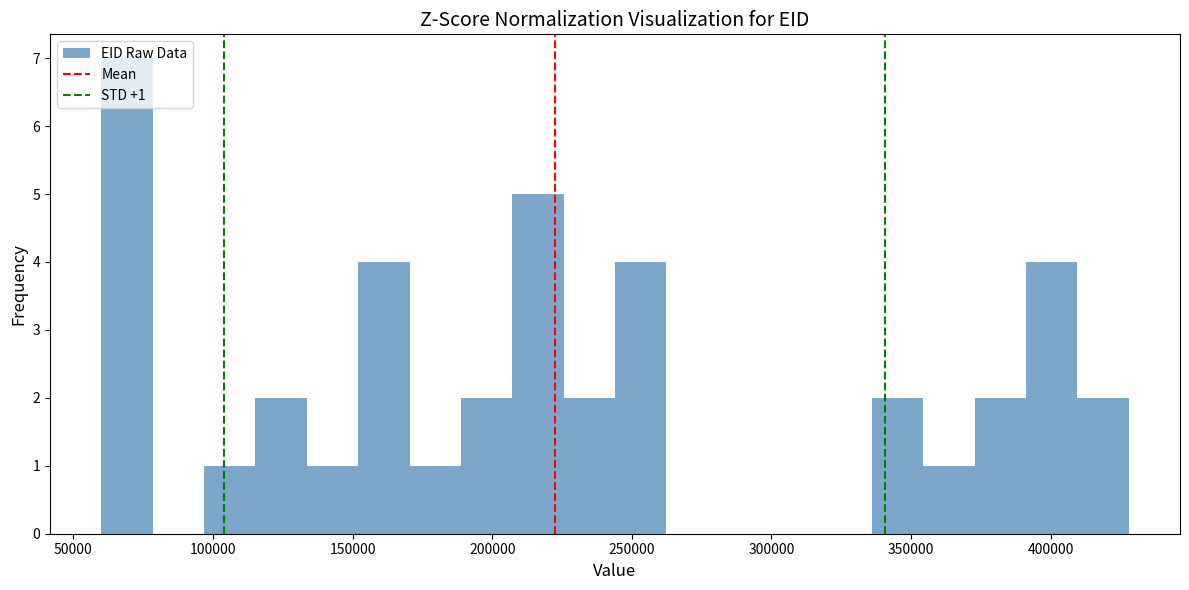

Around what value on the x-axis is the tallest bar? Give the approximate position of its centre, as read against the axis.

70000